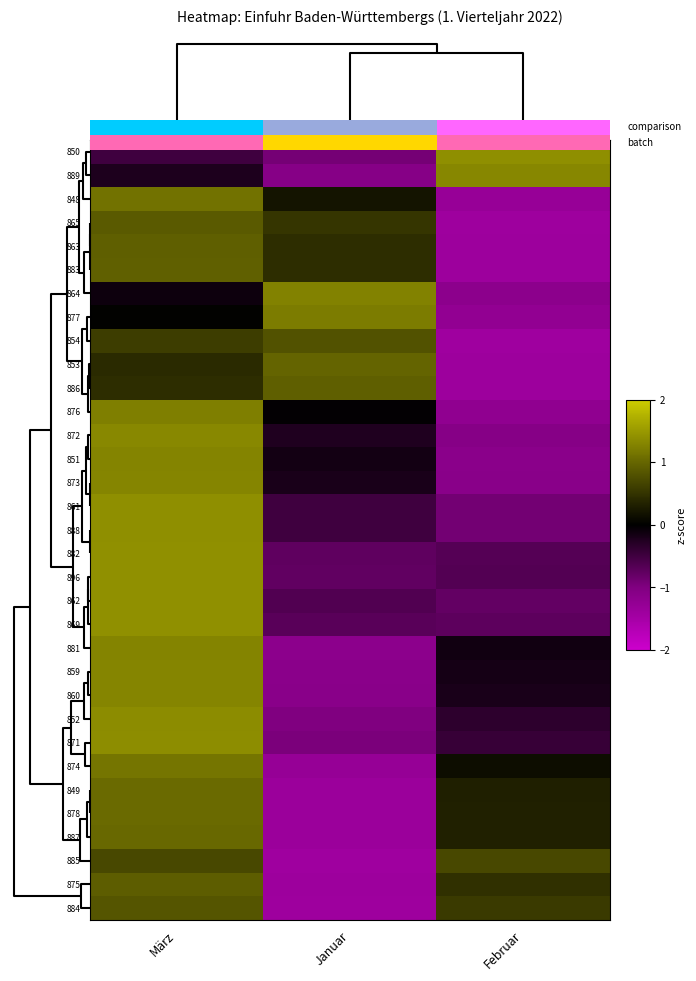

What is the total value across all series at März?

31.5